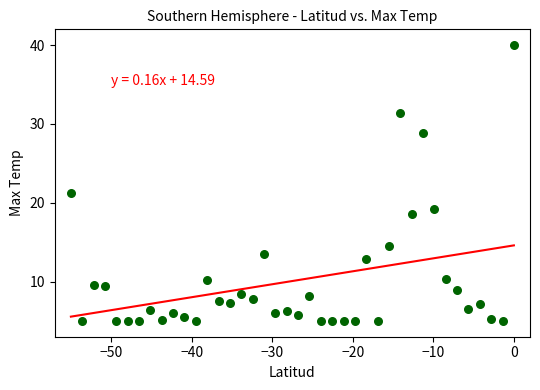

What Y value in the scatter plot is closest to 22?

21.2